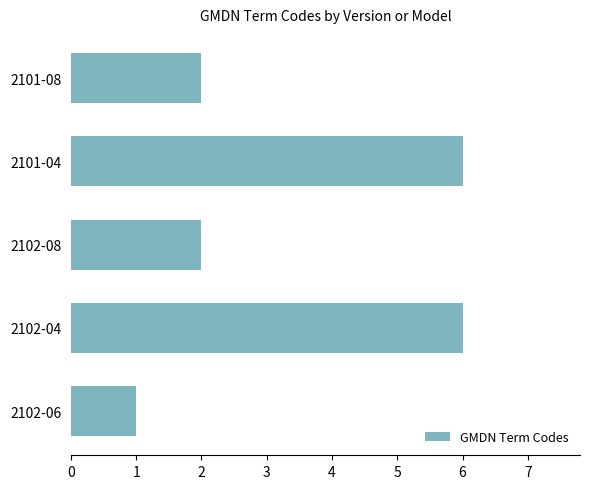

What is the ratio of the value at 2102-08 to the value at 2101-04?

0.3